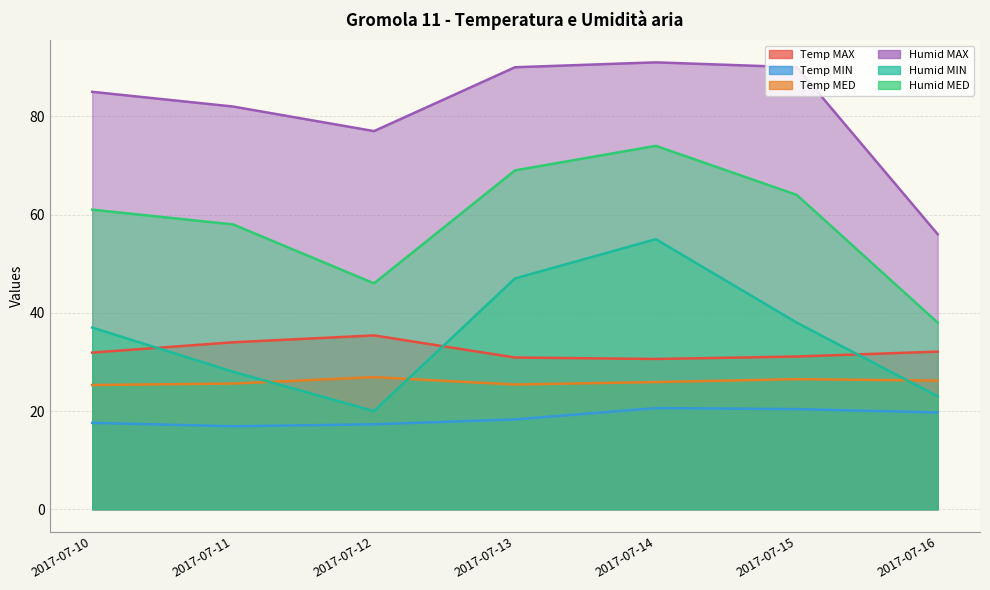

What is the spread (max minus min) of values at 2017-07-15?

69.6